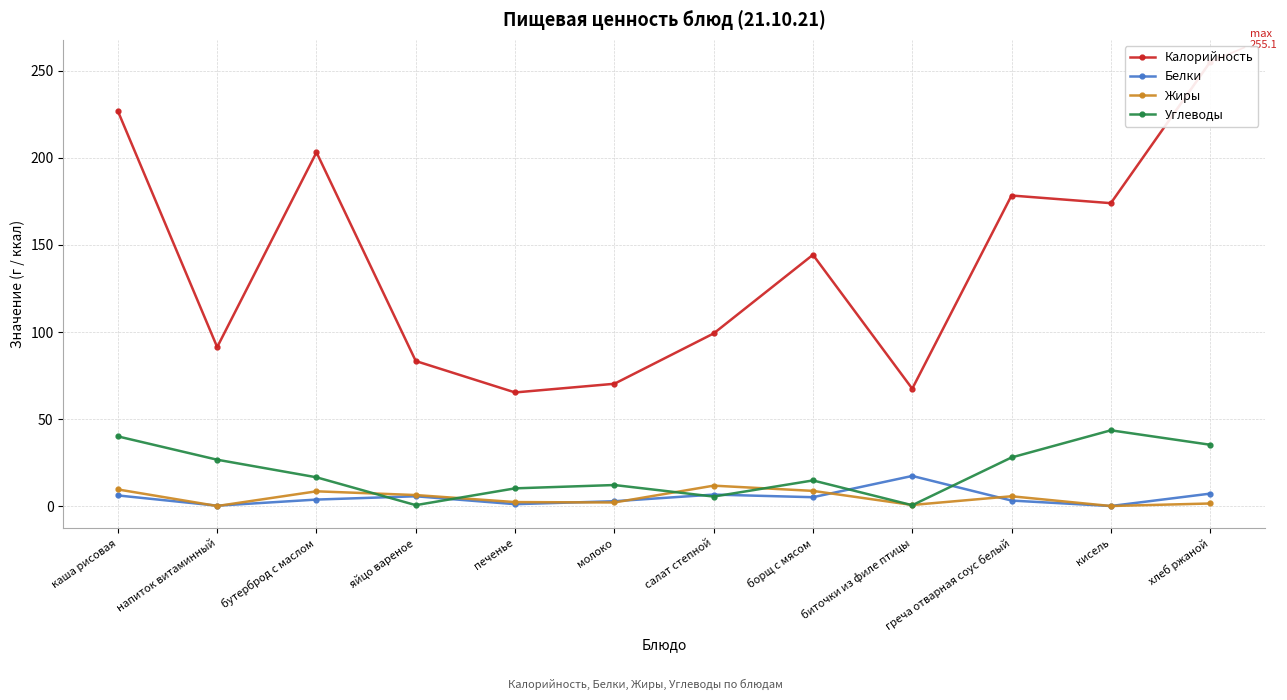

What are all the series names shown in the legend?

Калорийность, Белки, Жиры, Углеводы